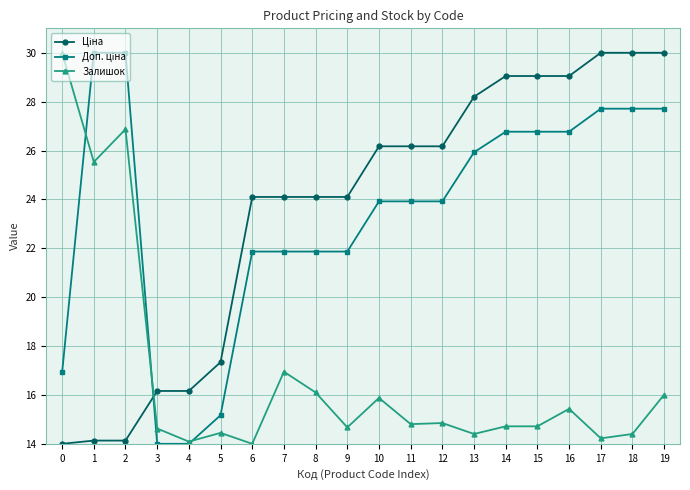

The Залишок series shows 14.7 at 15. True or false?

True